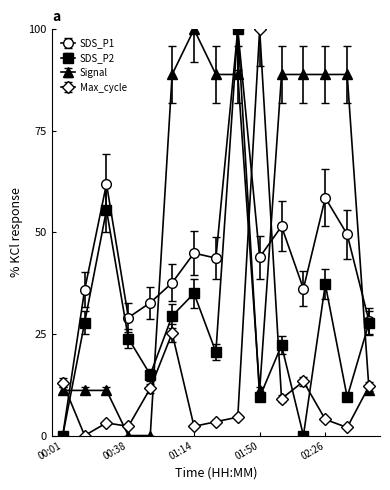

Rank the series by their average value, from highest to lowest.

Signal, SDS_P1, SDS_P2, Max_cycle